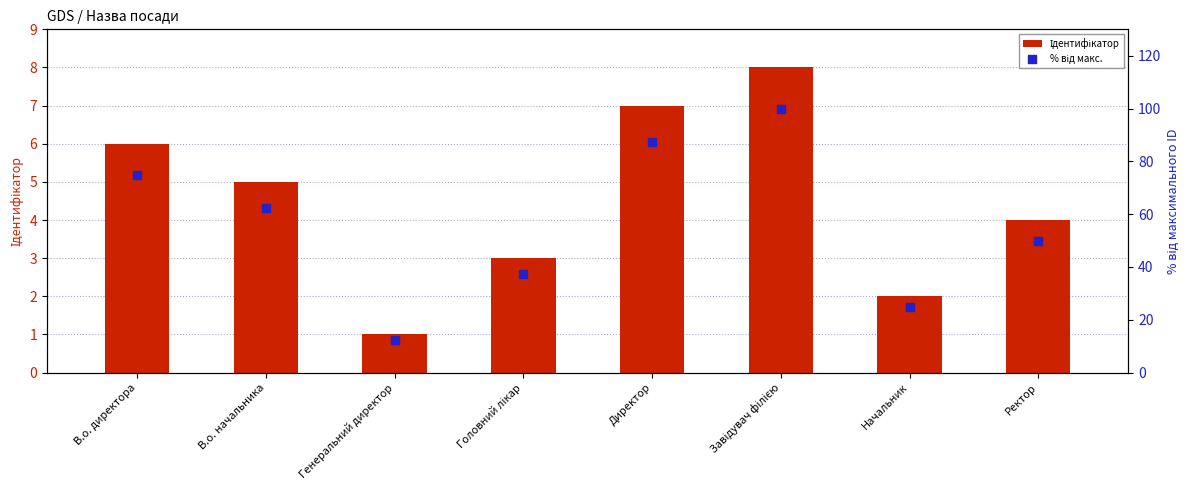

At how many categories does at least one series exceed 51?

4